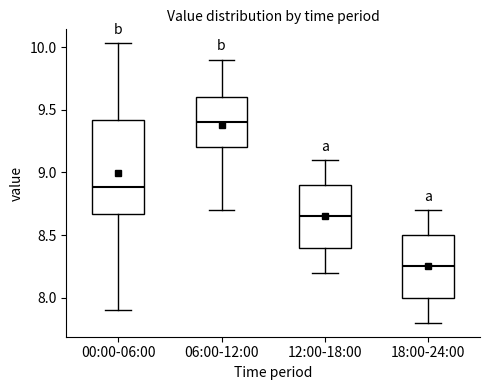

Which box's median line is the lowest?

18:00-24:00